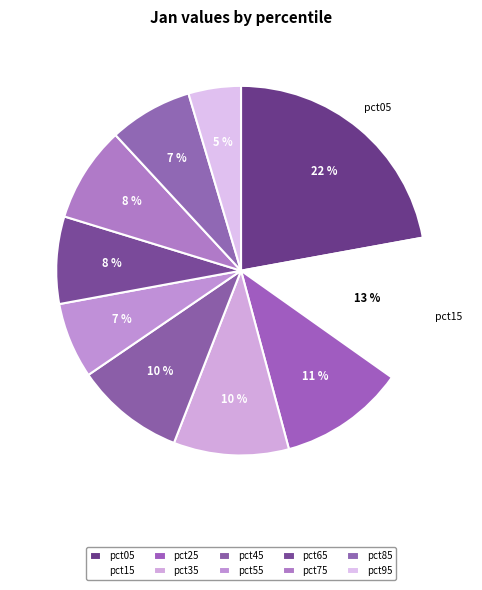

How many slices are in this pie chart?

10